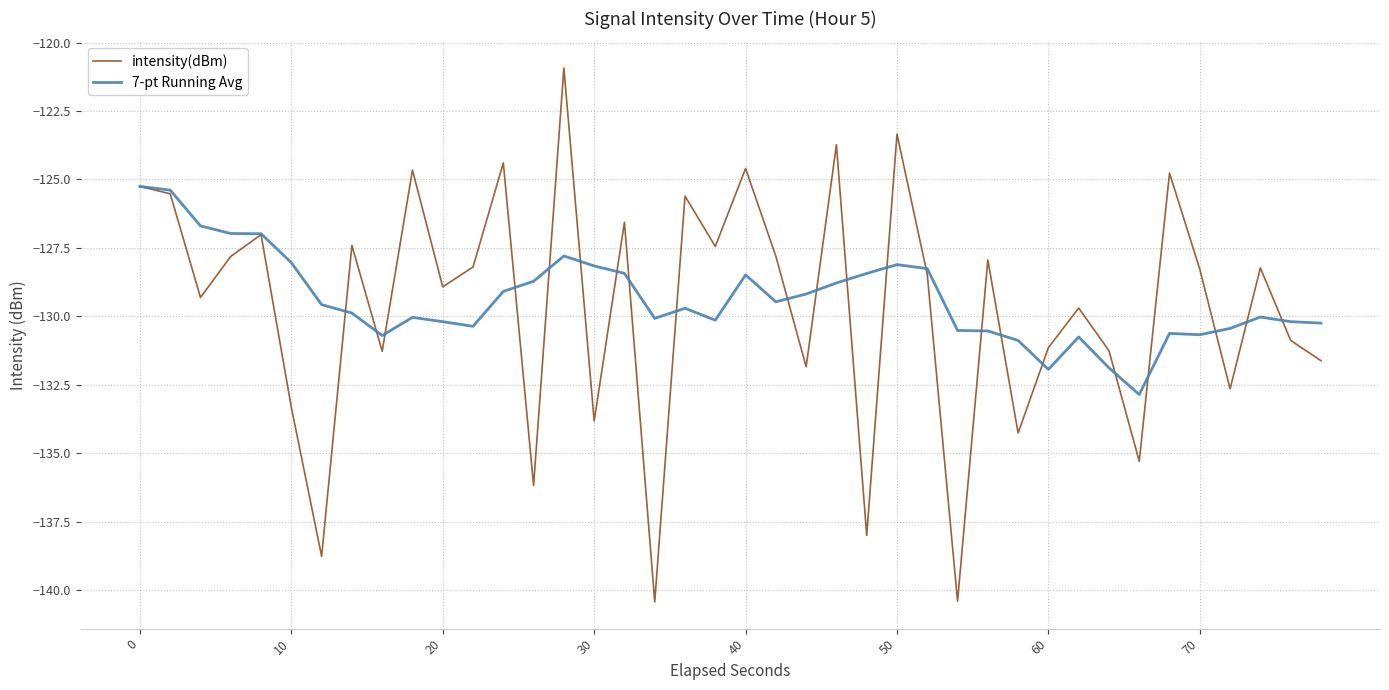

True or false: intensity(dBm) and 7-pt Running Avg cross at least once.

True